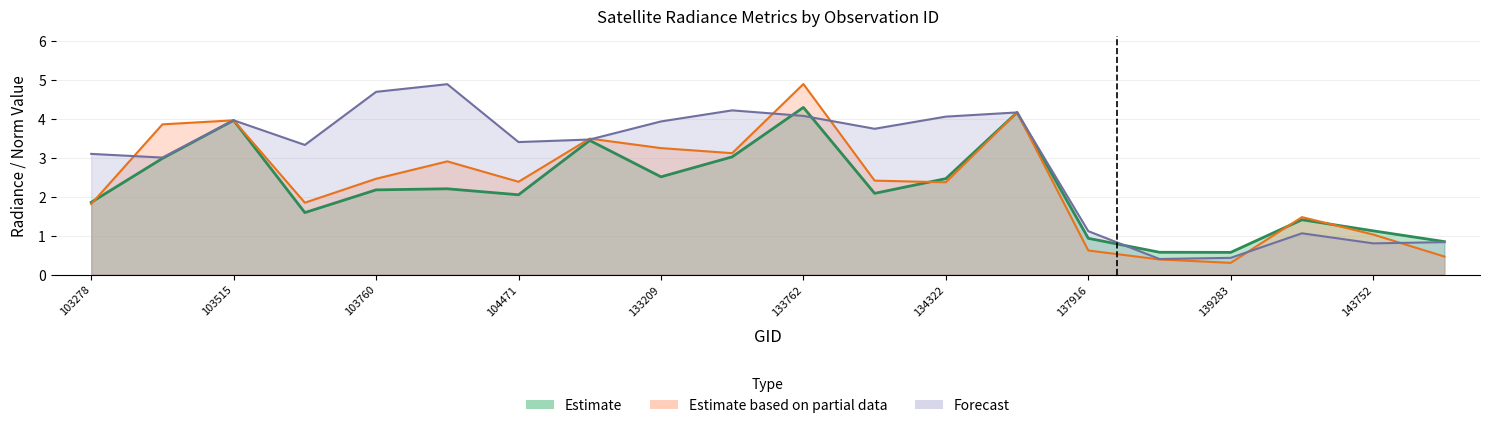

What is the difference between the maximum and second lowest values in the rade9_mult_nadir_norm series?

4.5